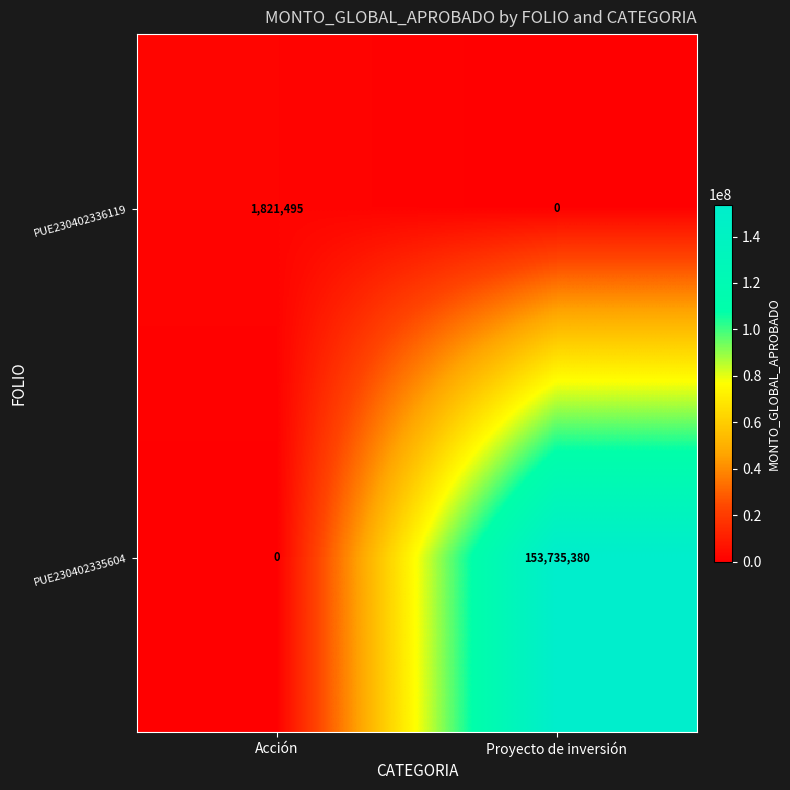

List the series in order of their overall mean, lowest first.

PUE230402336119, PUE230402335604